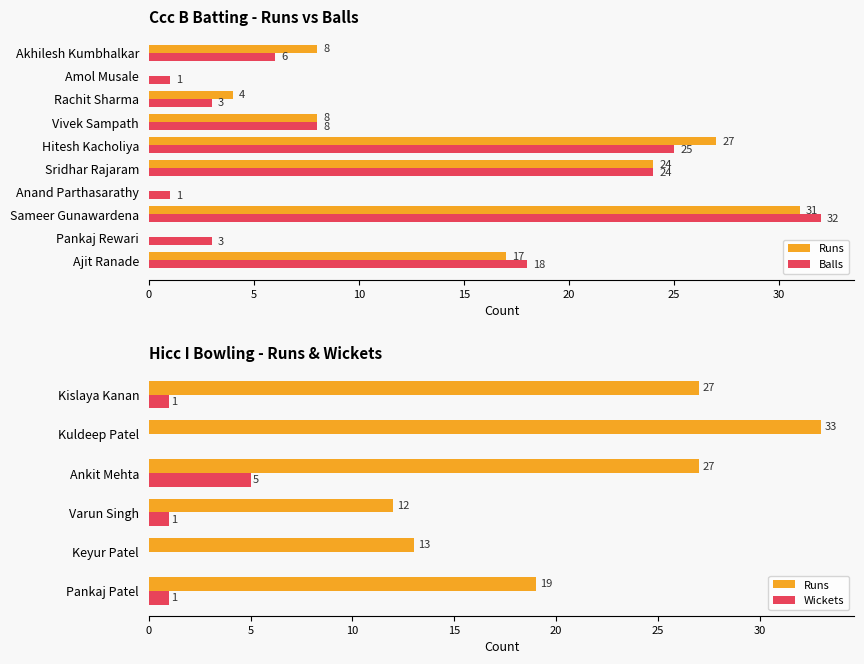

List the series in order of their peak value, highest first.

Balls, Runs